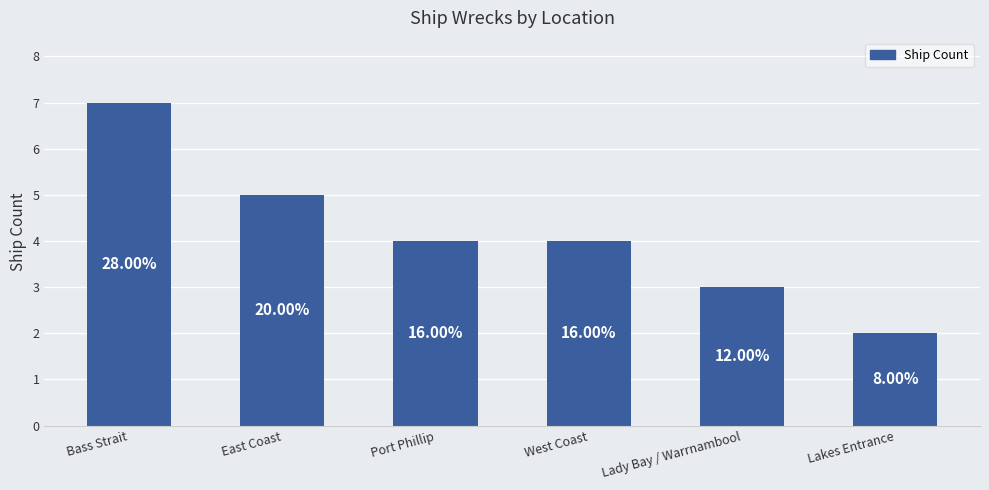

What is the value of the 5th bar from the left?

3